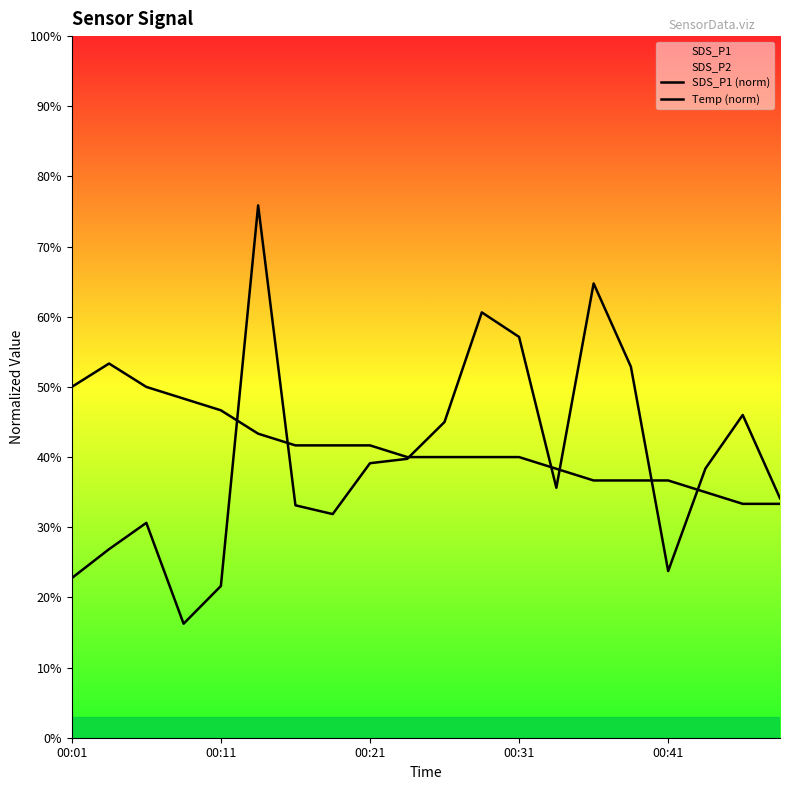

Reading left to right, list all the values displayed in this chart.

SDS_P1 (norm): 22.8	26.9	30.6	16.3	21.6	75.9	33.1	31.9	39.1	39.8	45.0	60.6	57.1	35.6	64.8	52.9	23.8	38.4	46.0	34.1
Temp (norm): 50.0	53.3	50.0	48.3	46.7	43.3	41.7	41.7	41.7	40.0	40.0	40.0	40.0	38.3	36.7	36.7	36.7	35.0	33.3	33.3